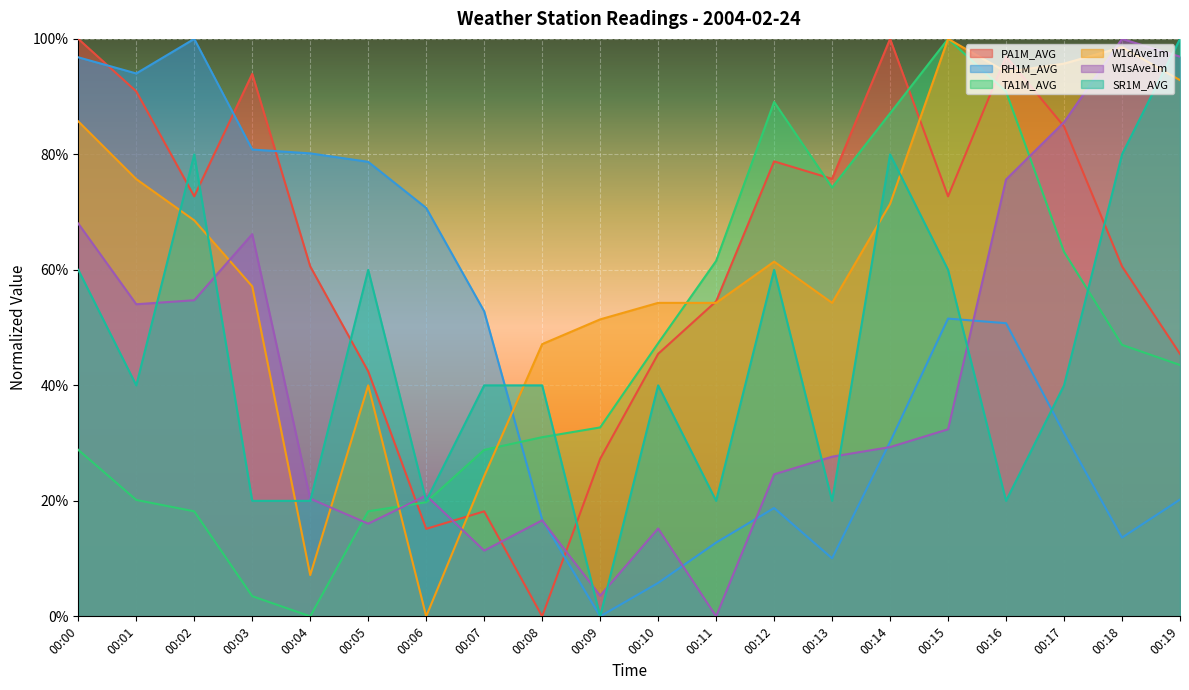

Is the value of RH1M_AVG at 00:12 greater than the value of TA1M_AVG at 00:06?

No